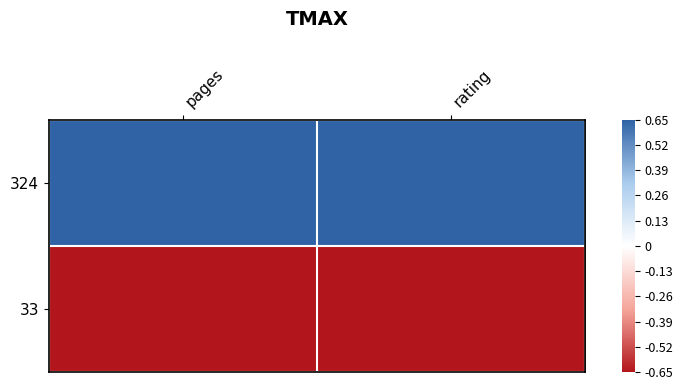

Which has a higher value, pages or rating?

pages